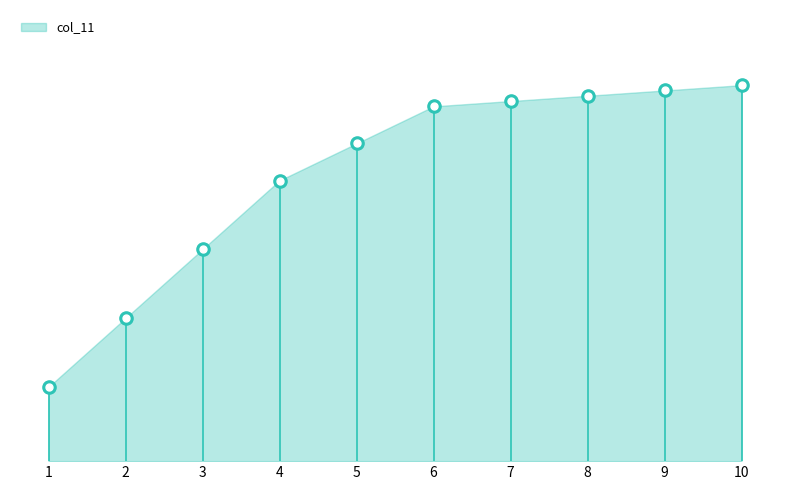

Between 7 and 4, which is larger?

7